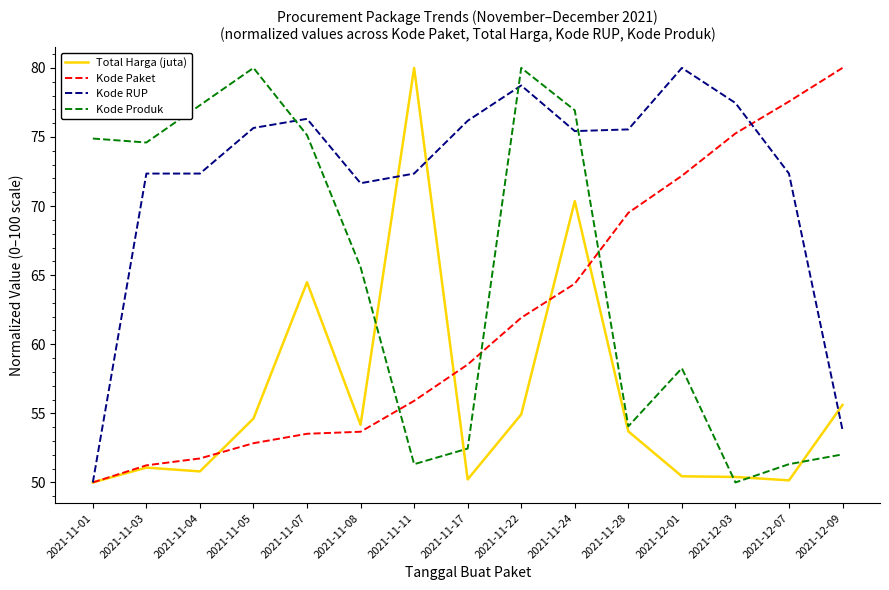

Rank the series by their average value, from highest to lowest.

Kode RUP, Kode Produk, Kode Paket, Total Harga (juta)